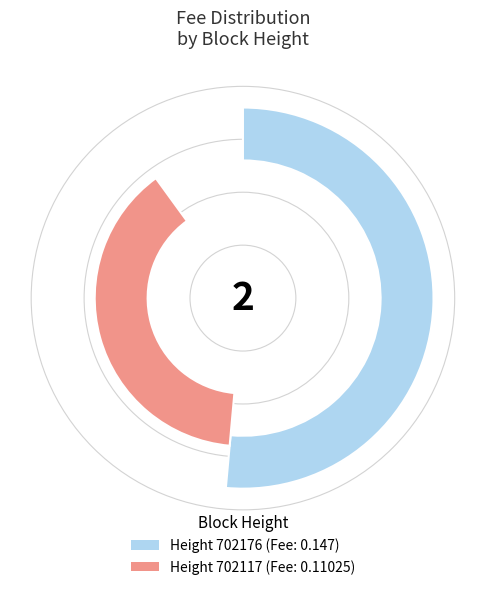

What is the majority slice?

702176